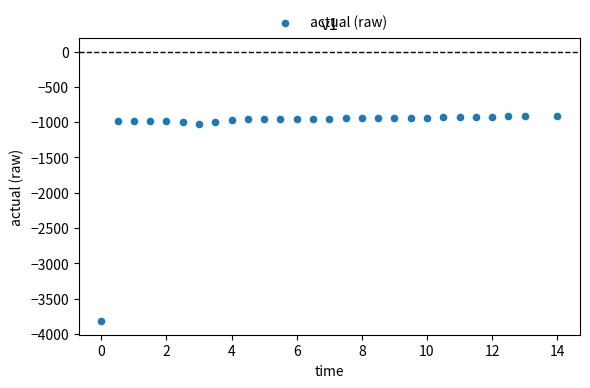

What is the range of Y values (max minus min)?

2908.4